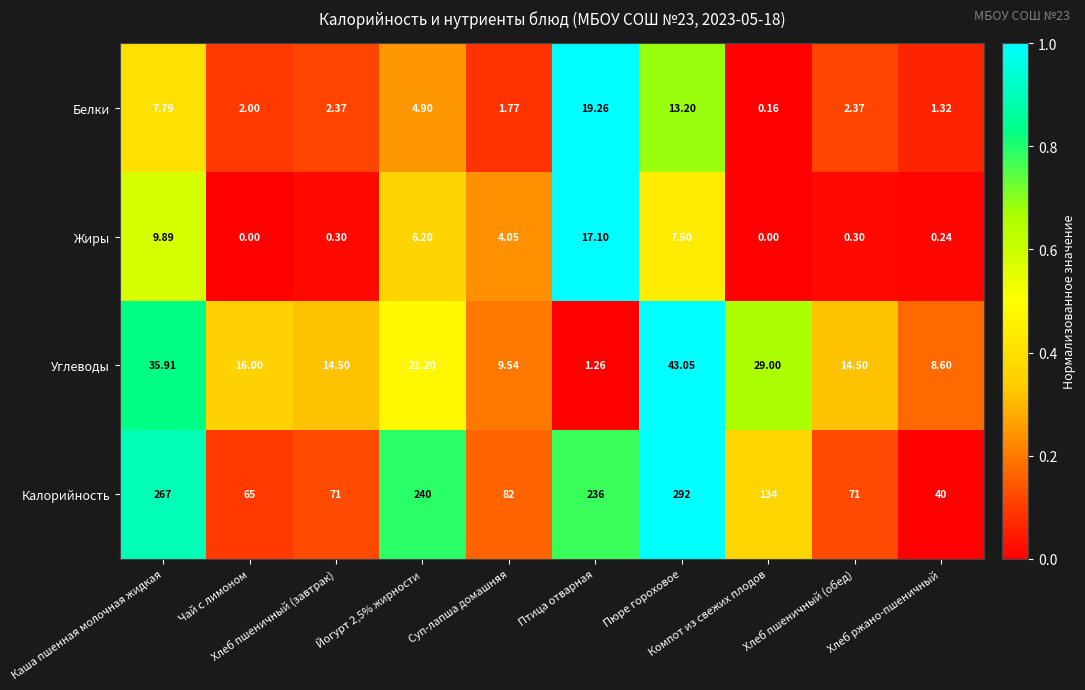

Which series has the widest spread of values?

Калорийность